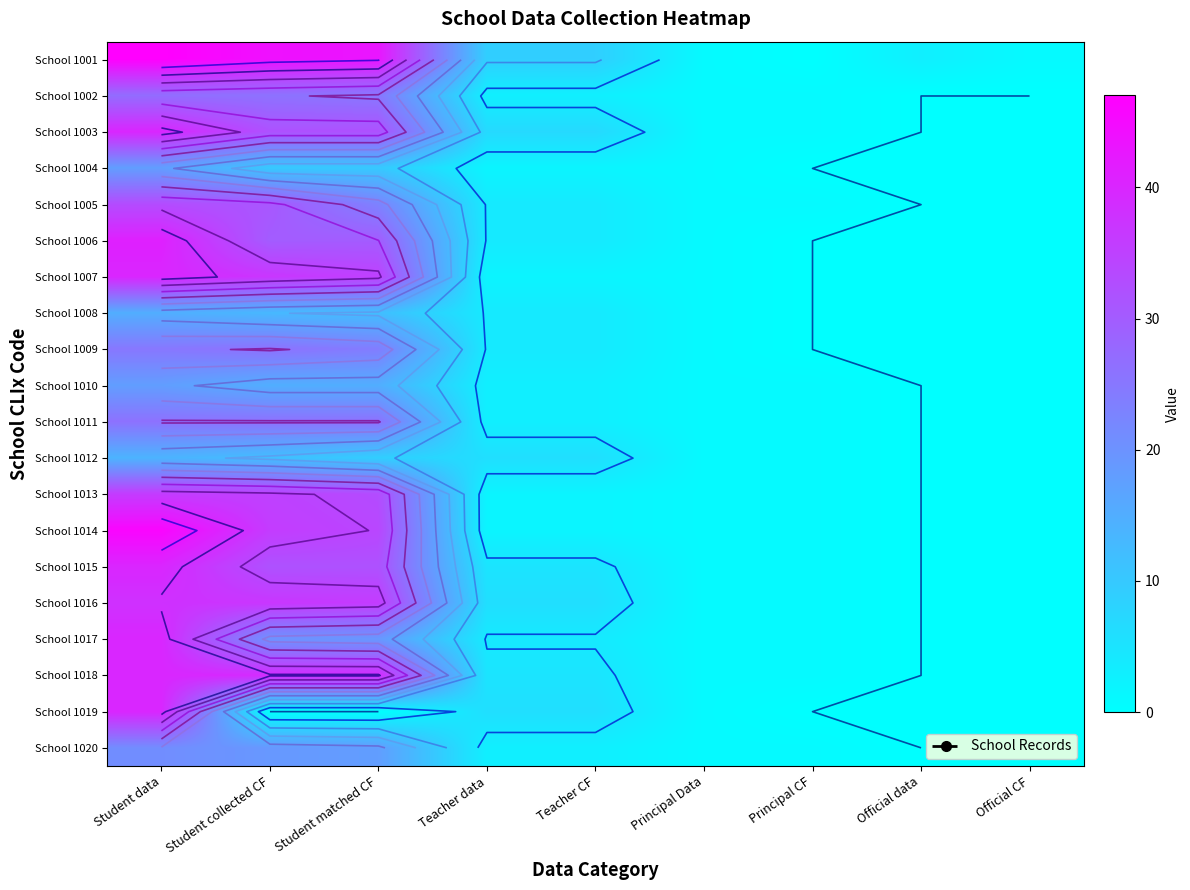

Is it true that School 1011 equals -11 at Official data?

False